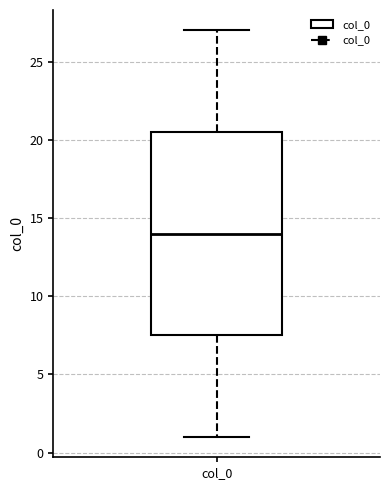

Read this box plot against the y-axis: the position of the median line, the range covered by the box, and the ends of both whiskers. The values are not printed on the chart, so give them approximately, as read against the axis.

median 14.0, box 7.5 to 20.5, whiskers 1.0 to 27.0